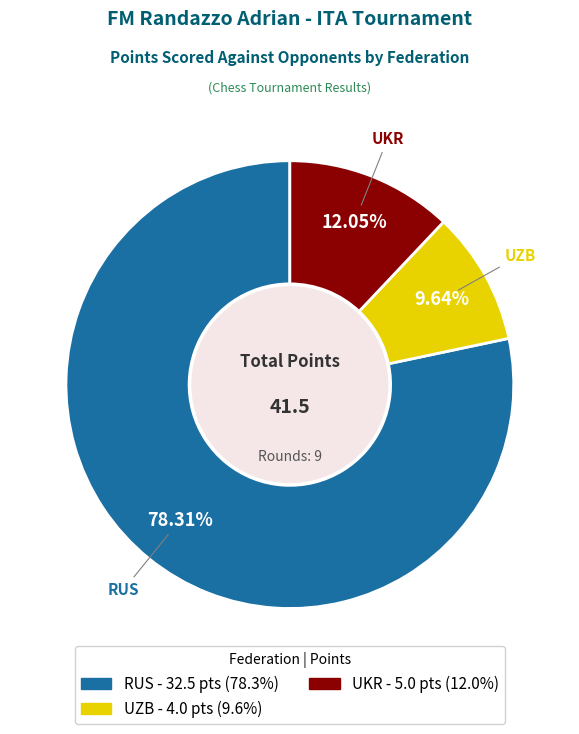

To the nearest percent, what is the average slice percentage?

33%